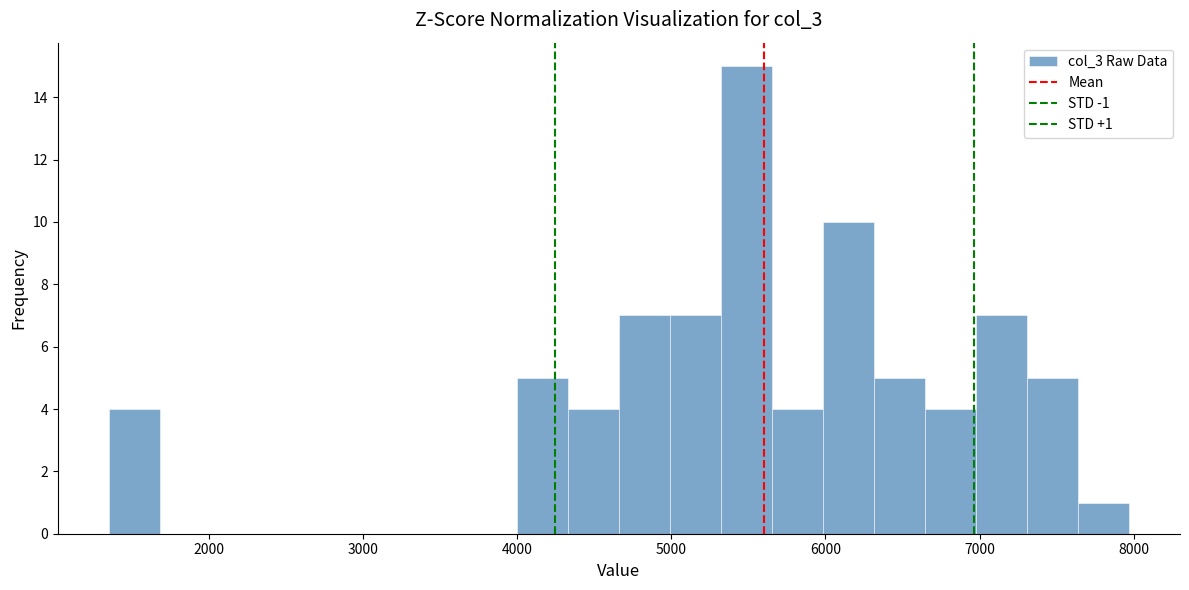

Read against the x-axis, roughly where is the centre of the tallest bar?

5500